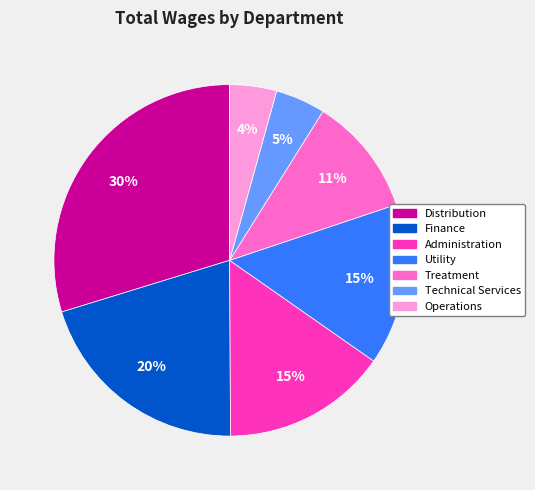

Is there any slice that represents more than half of the pie?

No